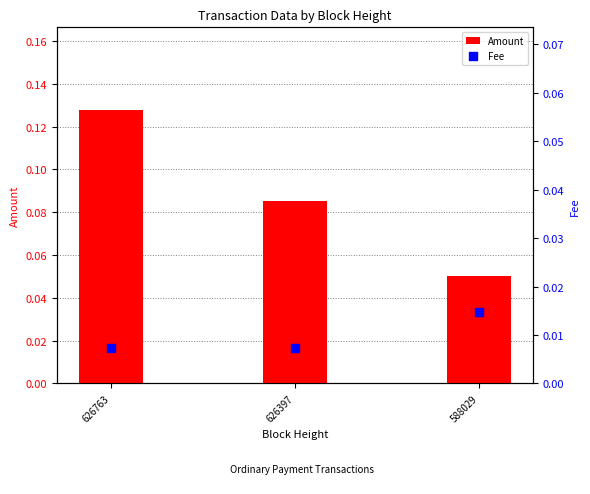

Which series reaches the maximum Y coordinate?

Amount